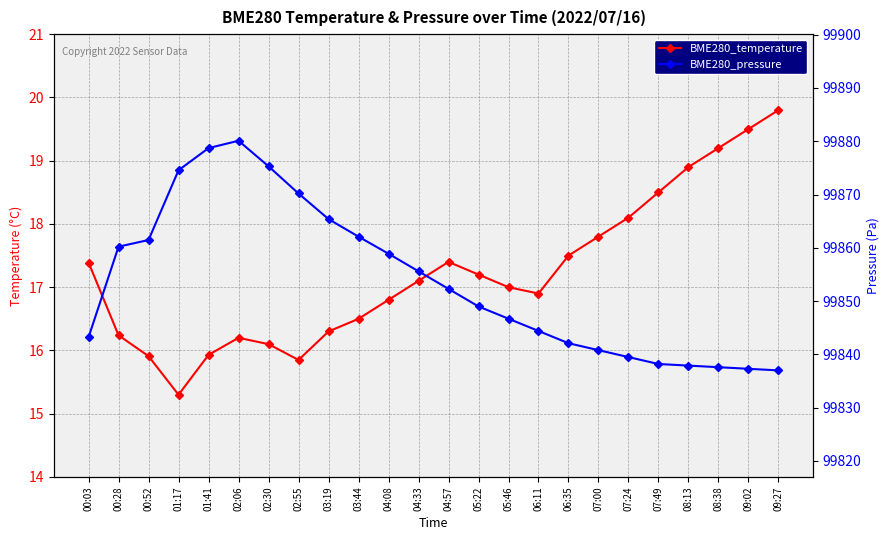

At 04:57, list the series in order from largest to smallest.

BME280_pressure, BME280_temperature